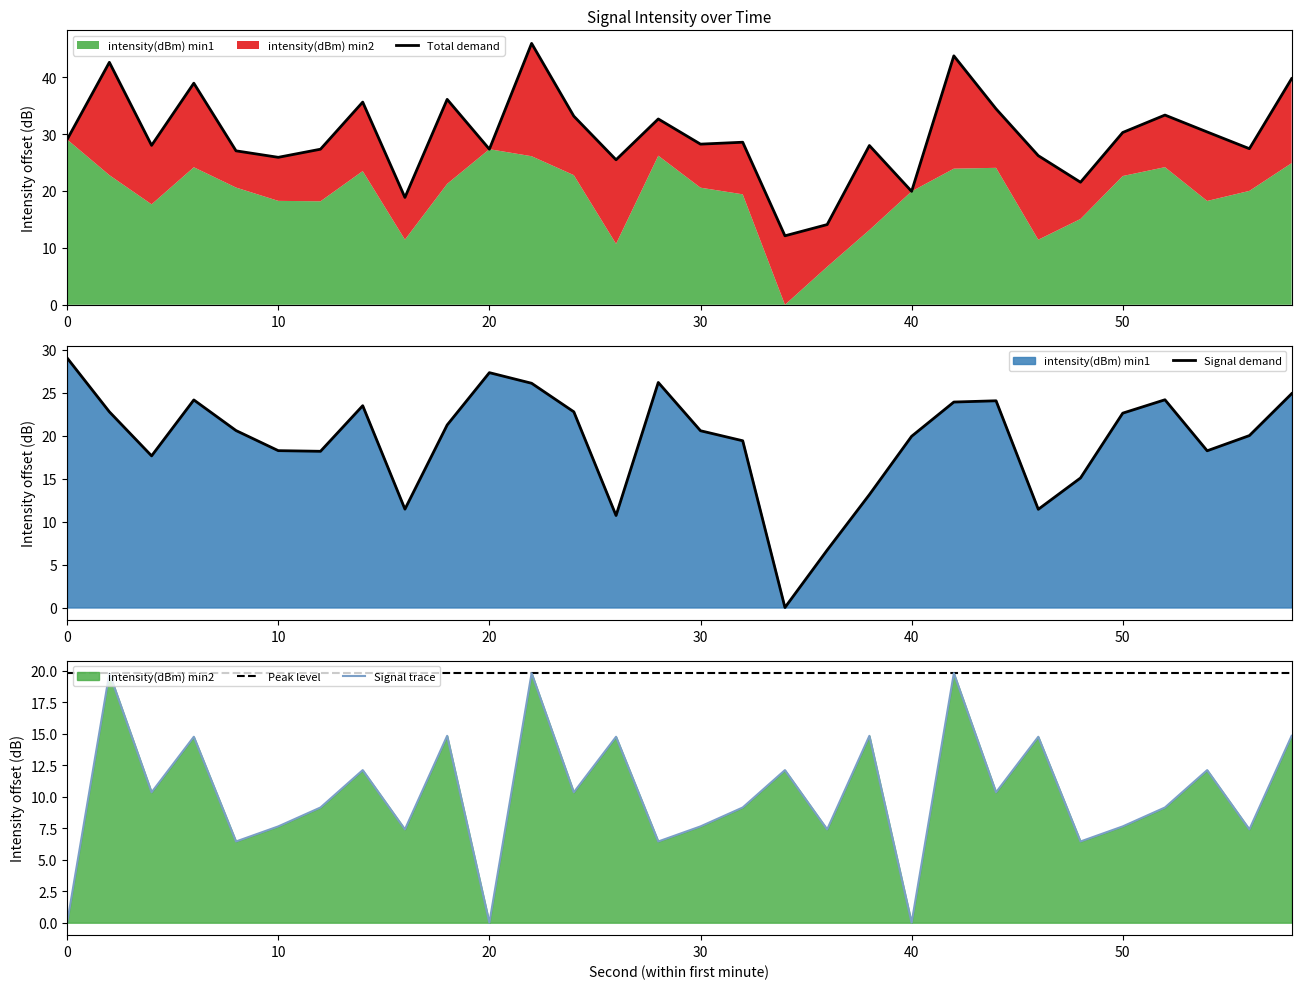

Reading left to right, what are all the values shown in this chart?

Total demand: 29.0	42.6	28.0	38.9	27.0	25.9	27.3	35.6	18.9	36.1	27.3	45.9	33.1	25.5	32.6	28.2	28.6	12.1	14.1	28.0	19.9	43.7	34.4	26.2	21.5	30.3	33.3	30.4	27.4	39.7
Signal demand: 29.0	22.8	17.6	24.2	20.6	18.3	18.2	23.5	11.4	21.2	27.3	26.1	22.8	10.7	26.2	20.6	19.4	0.0	6.7	13.1	19.9	23.9	24.1	11.4	15.1	22.6	24.2	18.2	20.0	24.9
Peak level: 19.8	19.8	19.8	19.8	19.8	19.8	19.8	19.8	19.8	19.8	19.8	19.8	19.8	19.8	19.8	19.8	19.8	19.8	19.8	19.8	19.8	19.8	19.8	19.8	19.8	19.8	19.8	19.8	19.8	19.8
Signal trace: 0.0	19.8	10.4	14.8	6.5	7.6	9.2	12.1	7.4	14.8	0.0	19.8	10.4	14.8	6.5	7.6	9.2	12.1	7.4	14.8	0.0	19.8	10.4	14.8	6.5	7.6	9.2	12.1	7.4	14.8